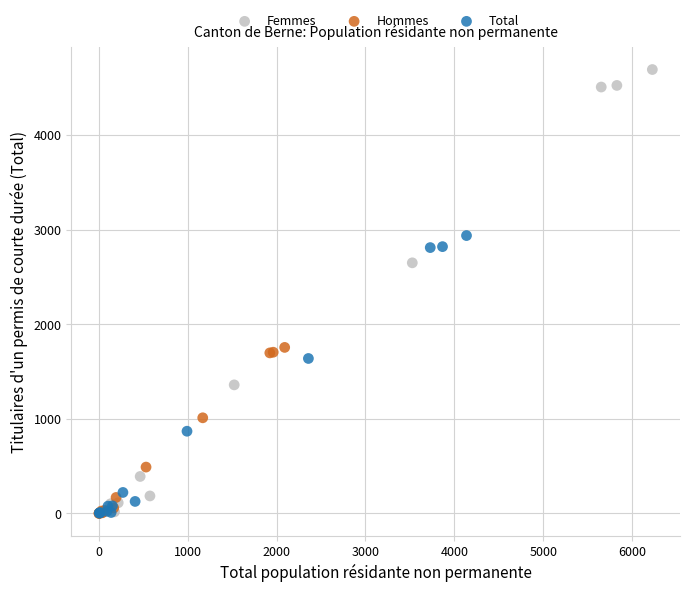

Which series has the widest spread of Y values?

Femmes